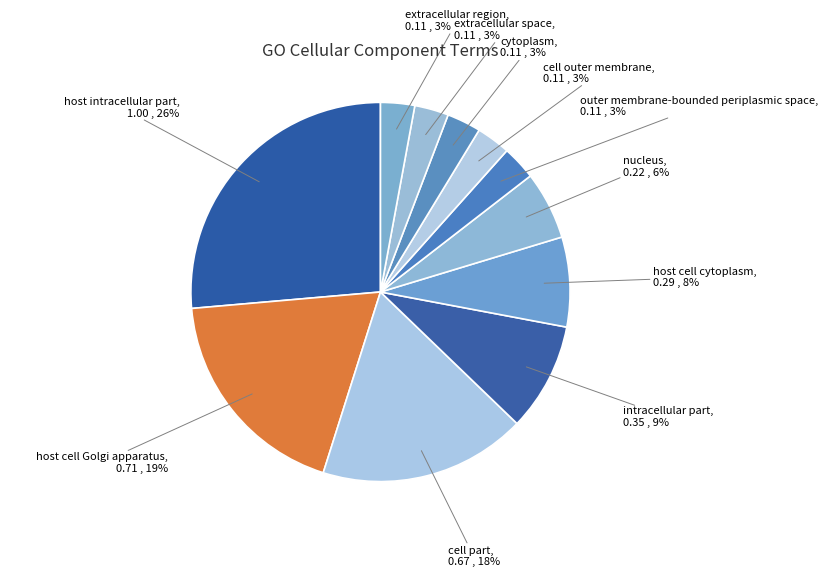

Which slice is the largest?

host intracellular part